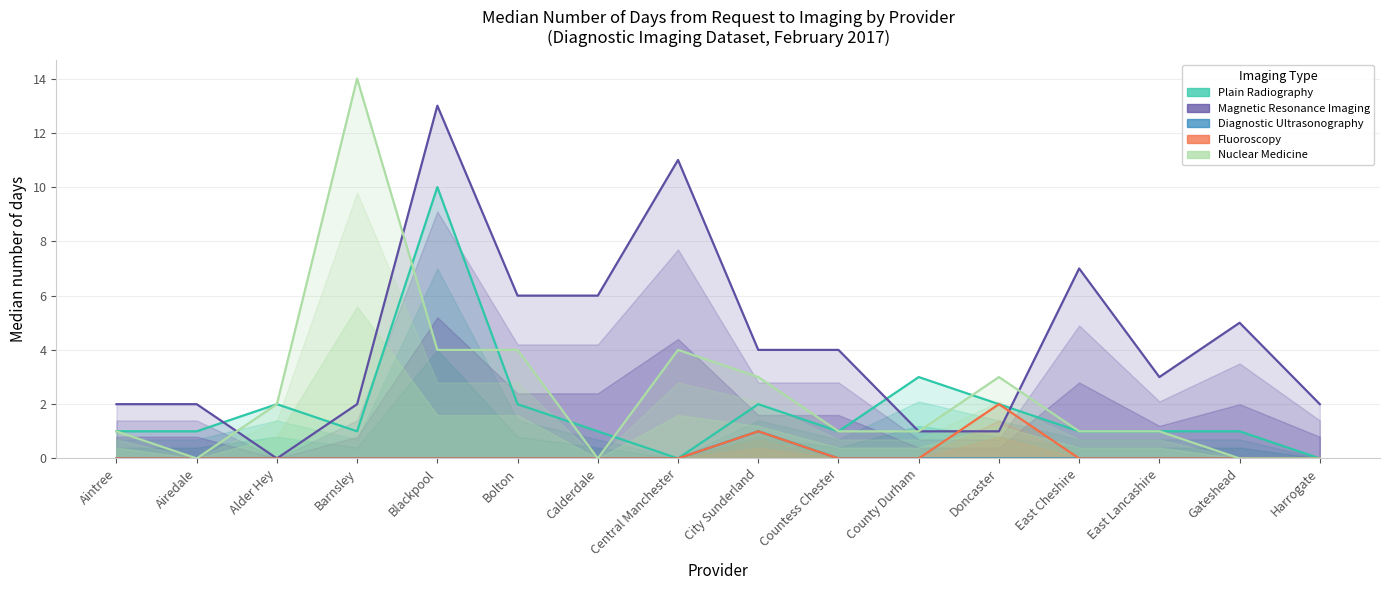

Which series has the widest spread of values?

Nuclear Medicine